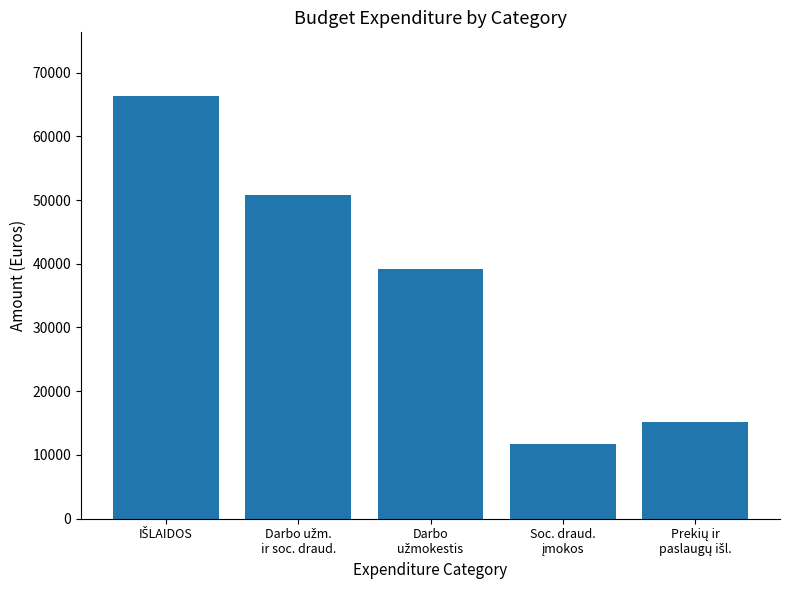

What is the minimum value shown in the chart?

11709.8